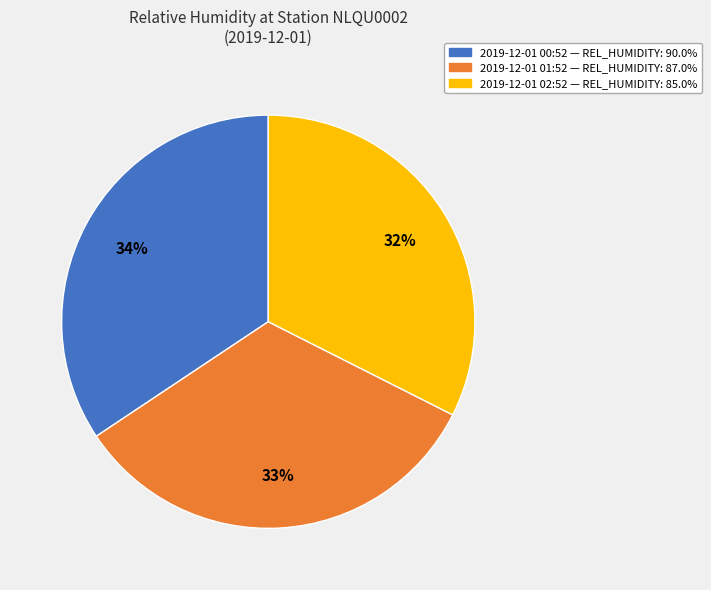

How many slices are in this pie chart?

3